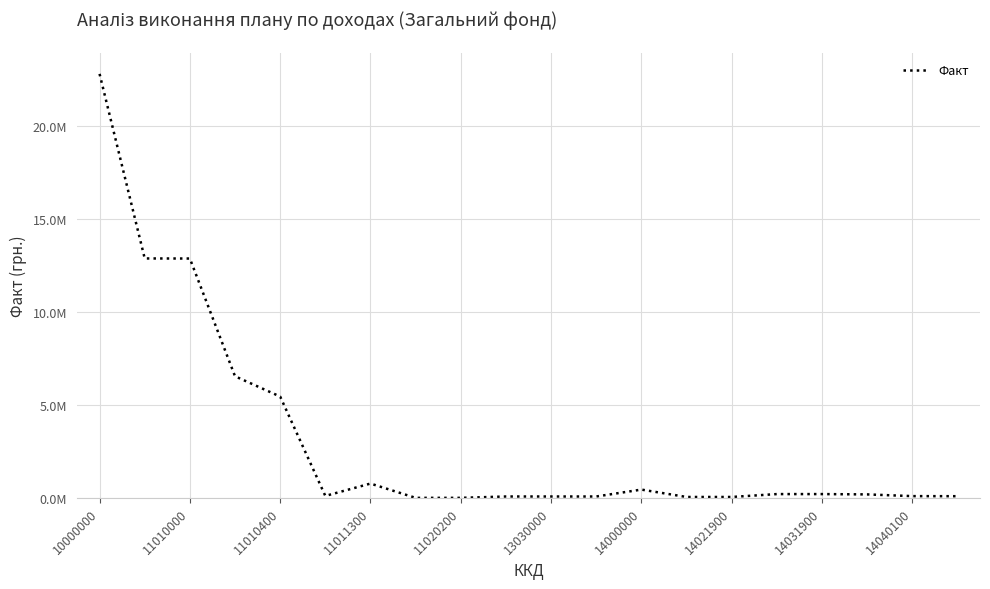

Is this an area chart (filled region under the line)?

No